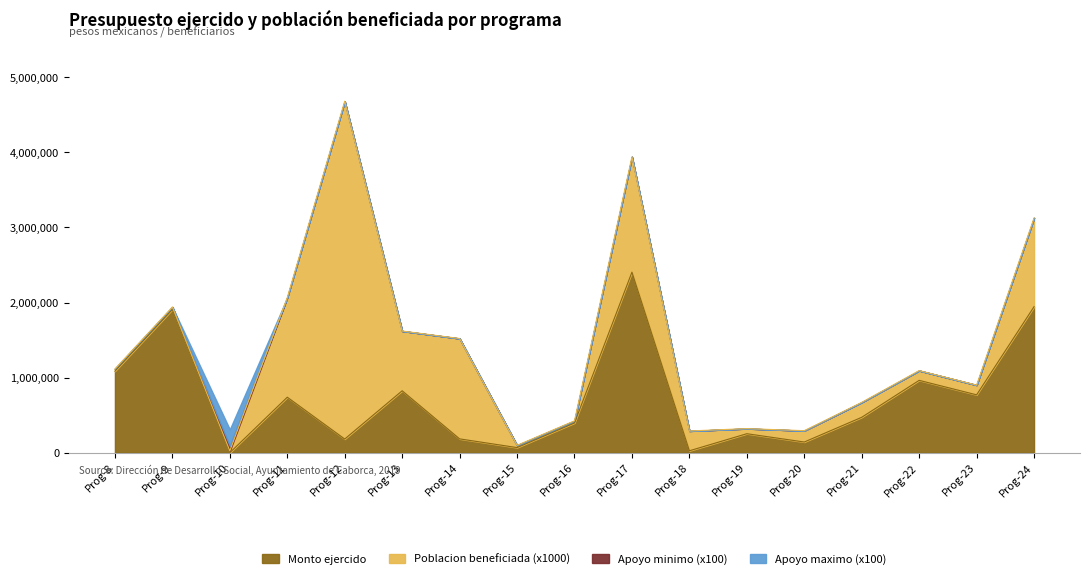

At which category is the sum across all series the highest?

Prog-12